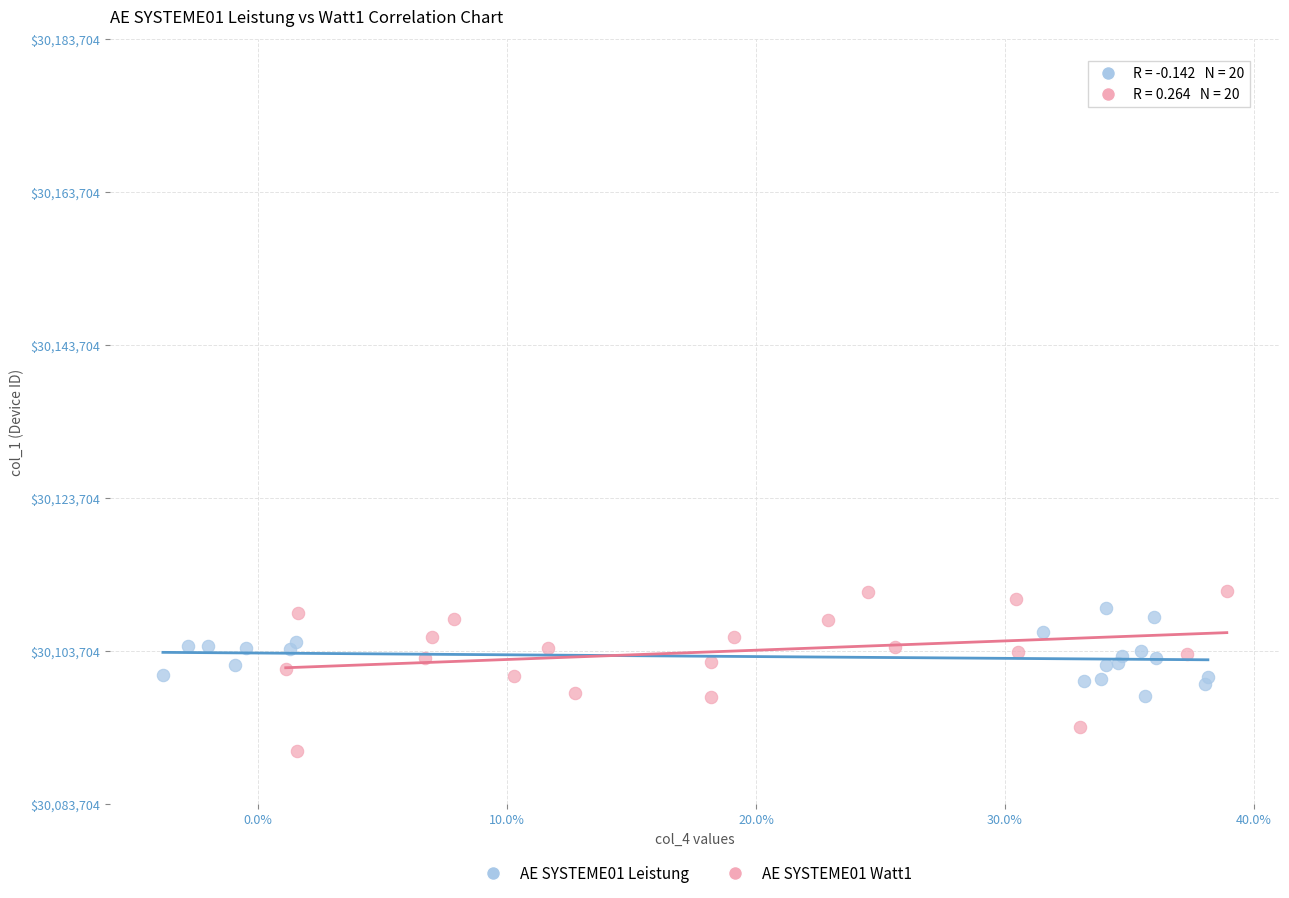

Which series reaches the minimum Y coordinate?

AE SYSTEME01 Watt1